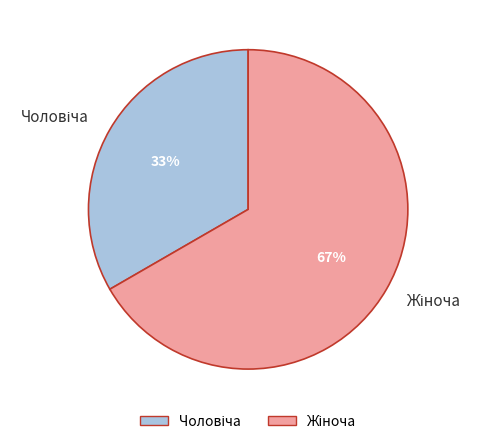

To the nearest percent, what is the average slice percentage?

50%